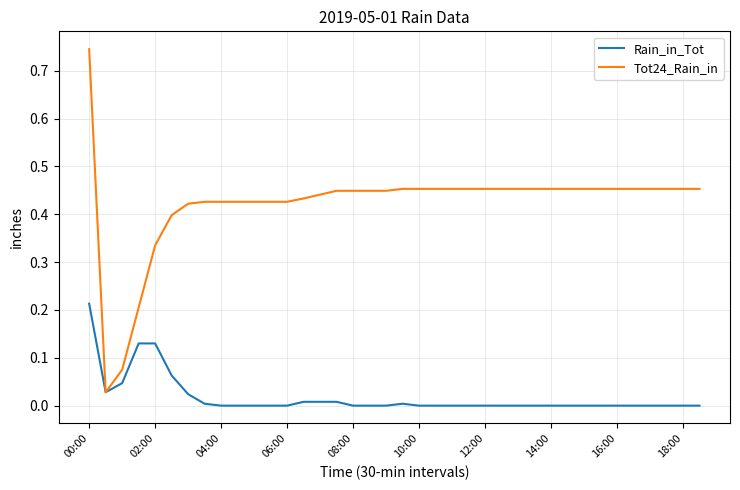

Which series has the largest total across all categories?

Tot24_Rain_in